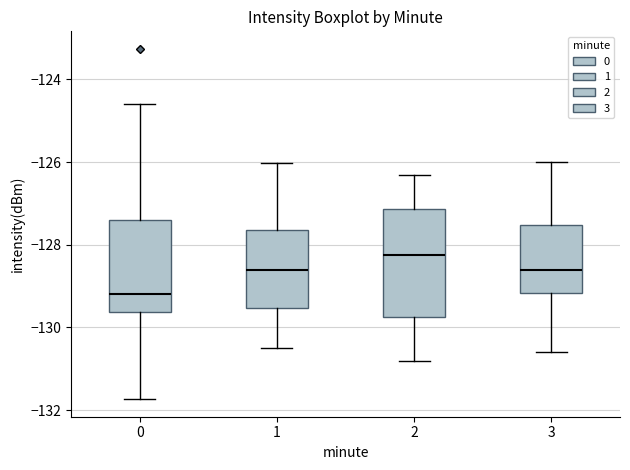

Reading left to right, read every box against the y-axis: the position of its median line, the range the box covers, and the ends of its whiskers. The values are not printed on the chart, so give them approximately, as read against the axis.

0: median -129.2, box -129.6 to -127.4, whiskers -131.8 to -124.6
1: median -128.6, box -129.6 to -127.6, whiskers -130.4 to -126.0
2: median -128.2, box -129.8 to -127.2, whiskers -130.8 to -126.2
3: median -128.6, box -129.2 to -127.6, whiskers -130.6 to -126.0